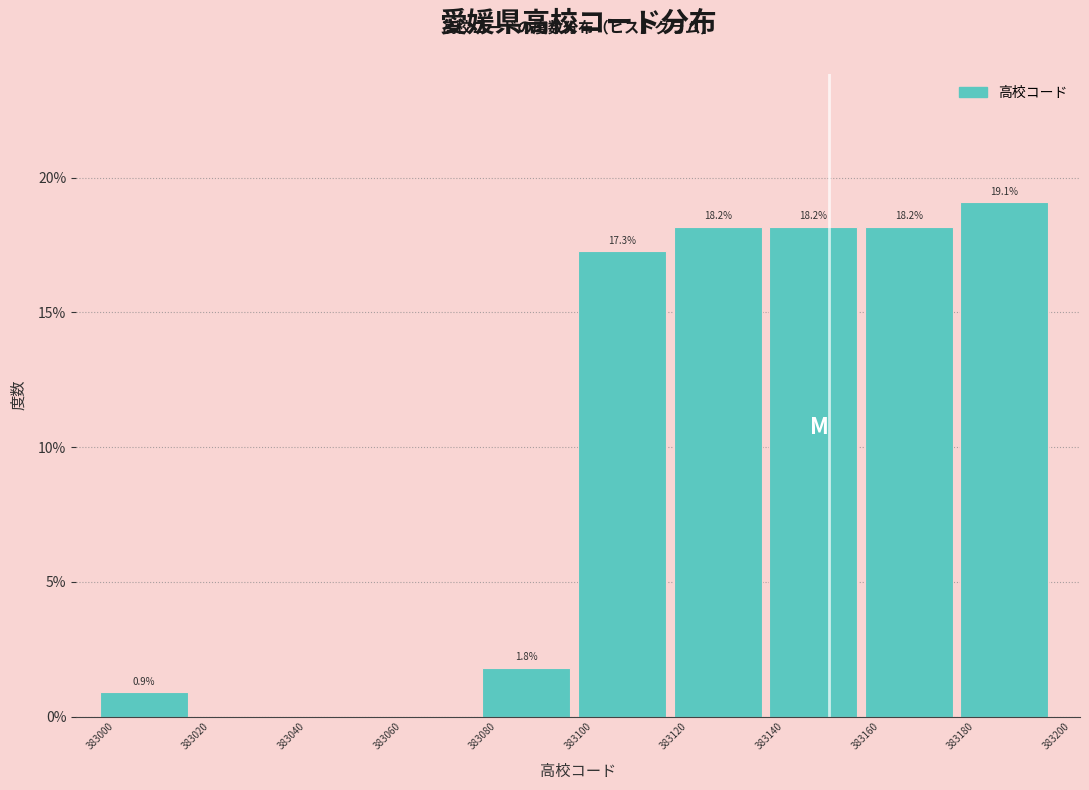

Over which range of the x-axis is the bar tallest?

383180 to 383200